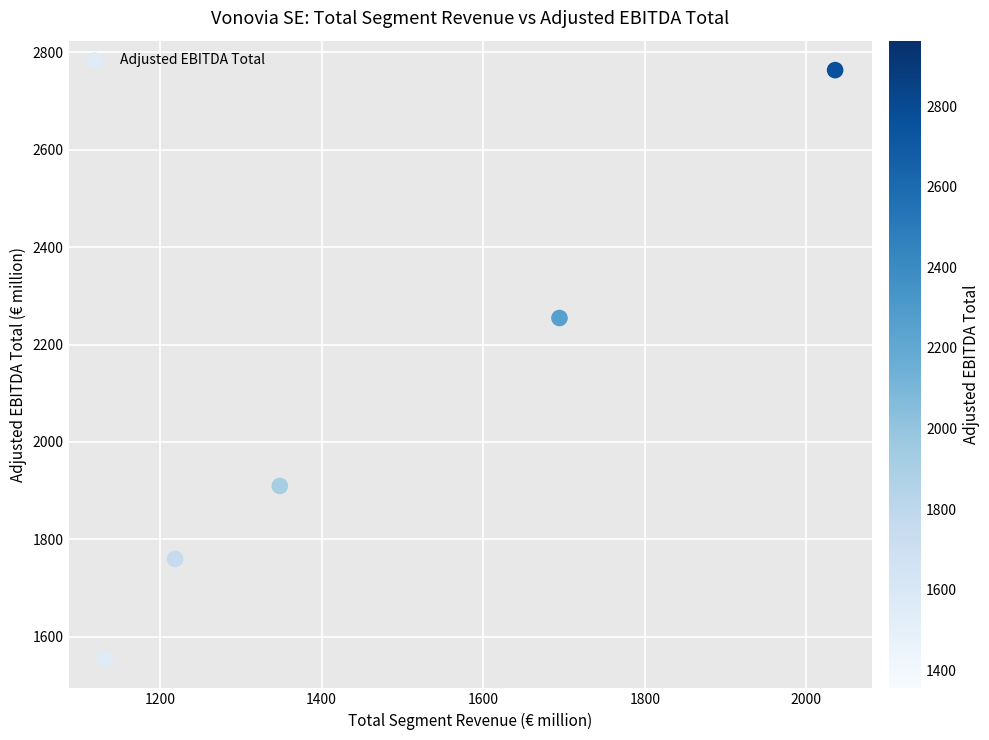

What is the average X value?

1485.8